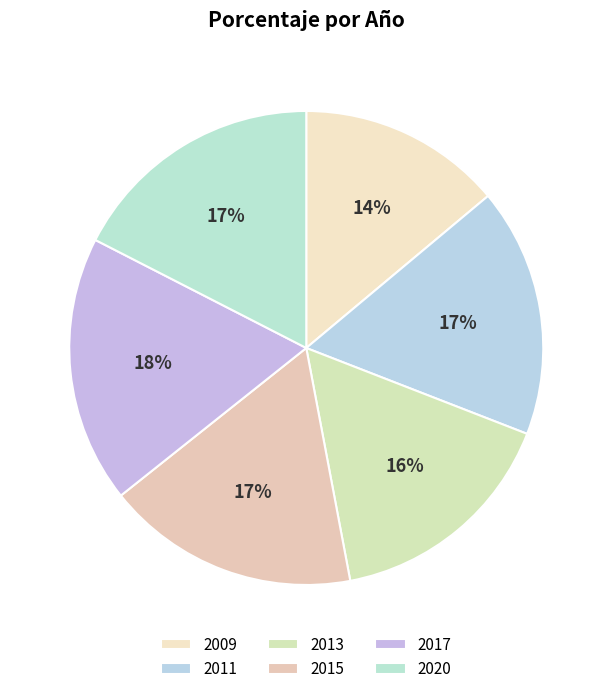

What percentage is the 2011 slice, to the nearest percent?

17%